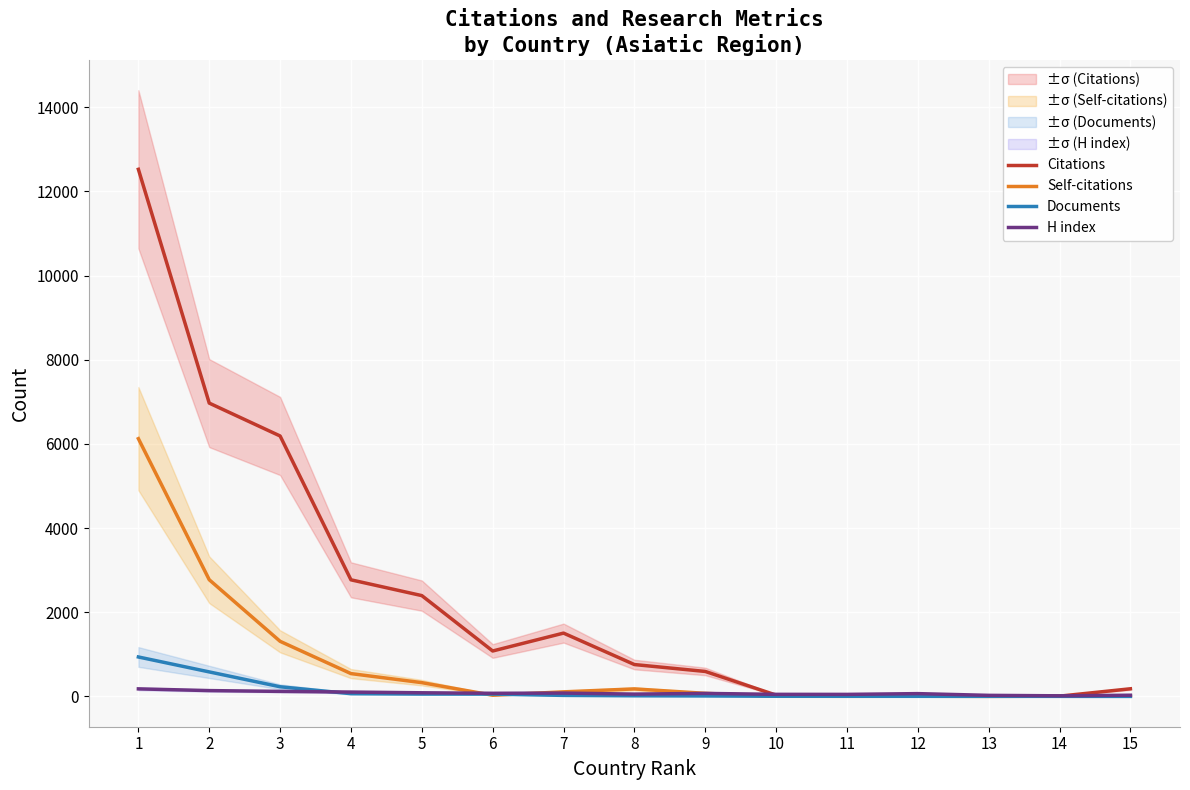

At which label is Documents closest to 469?

2